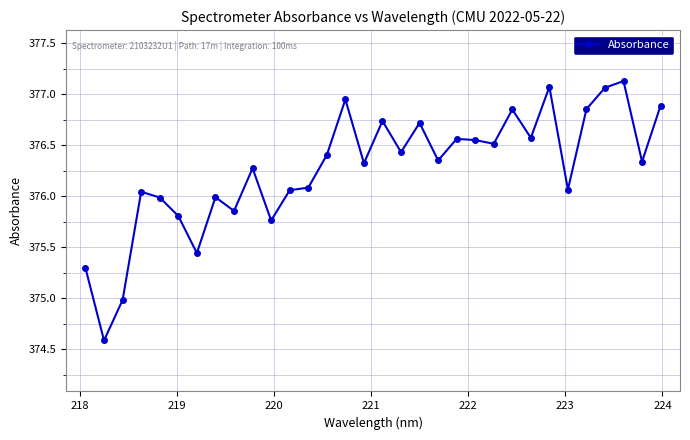

What is the minimum value shown in the chart?

374.6